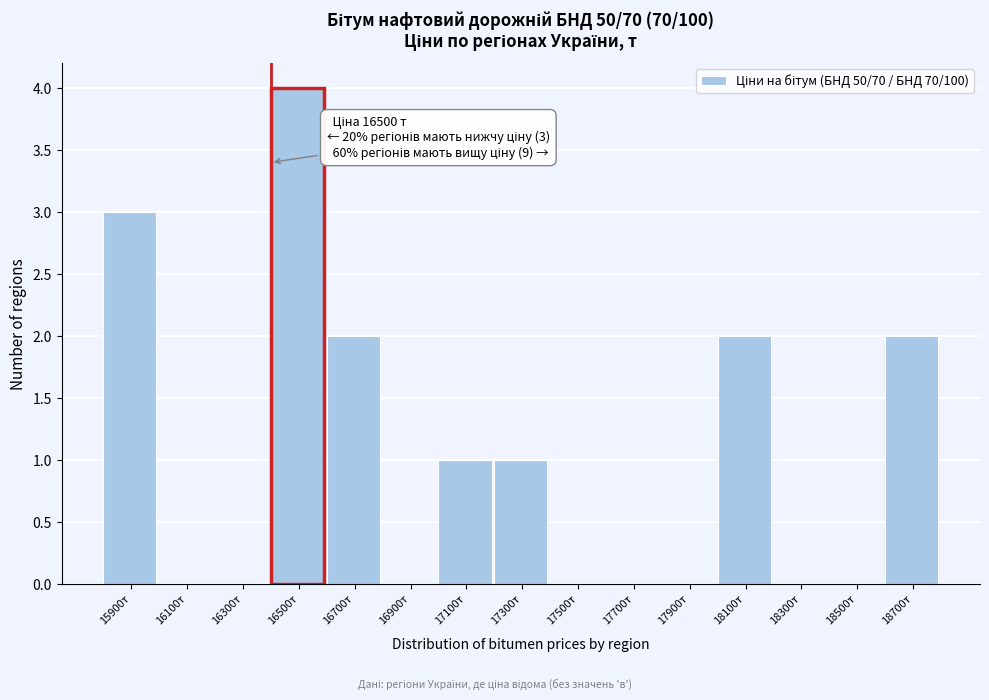

Reading right to left, transcribe all the data shown in this chart.

18700т=2	18500т=0	18300т=0	18100т=2	17900т=0	17700т=0	17500т=0	17300т=1	17100т=1	16900т=0	16700т=2	16500т=4	16300т=0	16100т=0	15900т=3